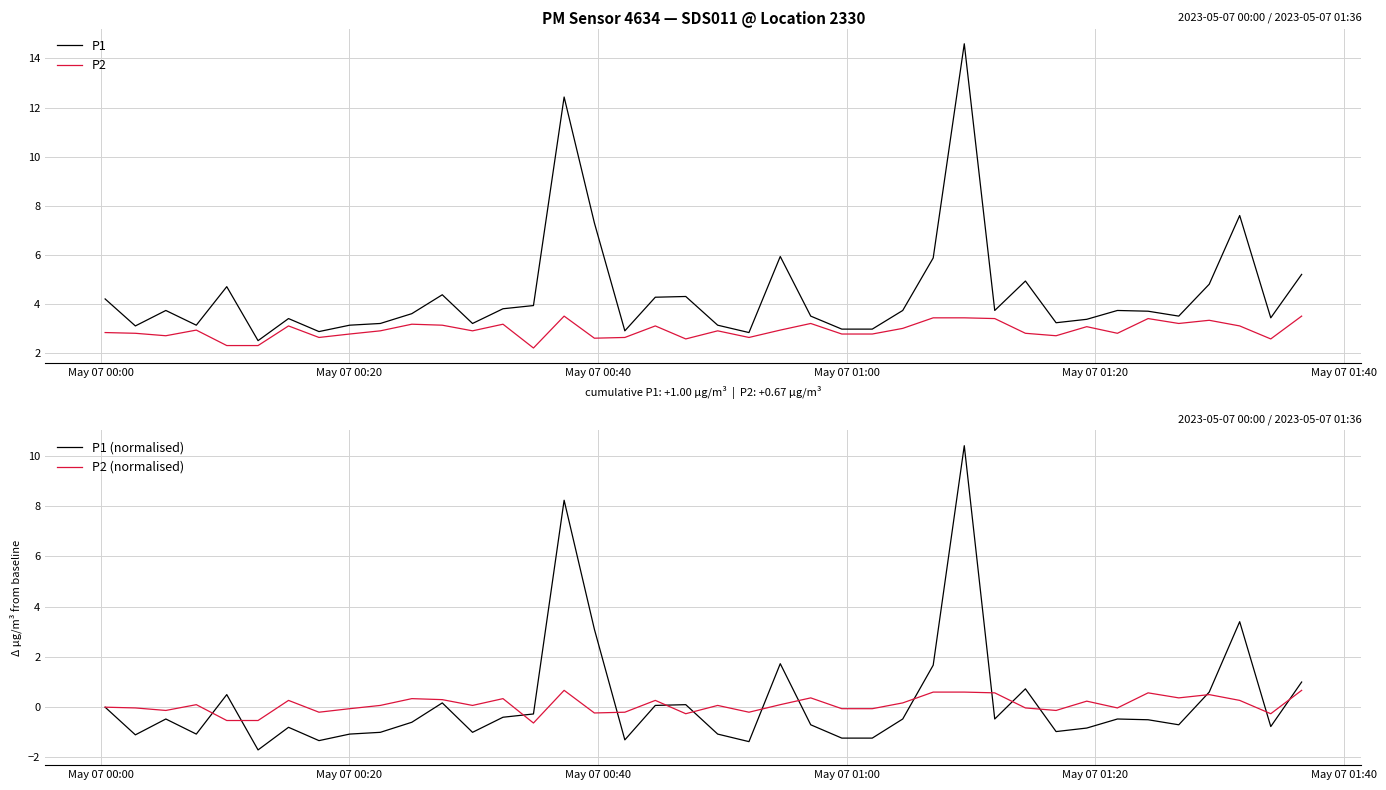

How many interior local valleys does the P2 series have?

11